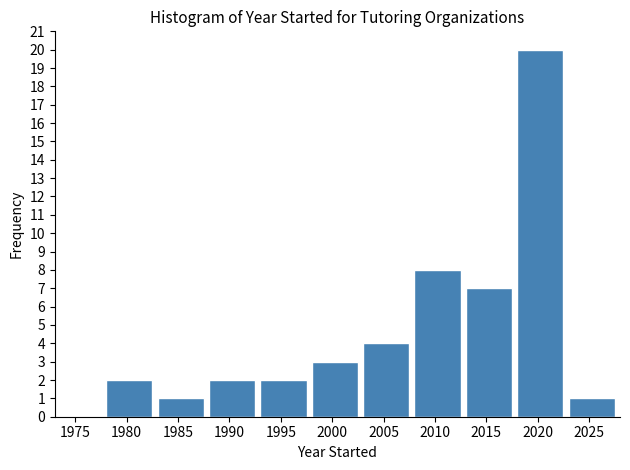

Reading left to right, transcribe this chart: for each bar, give the range it covers on the x-axis and its height. The values are not printed on the chart, so give them approximately, as read against the axis.

1978 to 1983: 2
1983 to 1988: 1
1988 to 1993: 2
1993 to 1998: 2
1998 to 2003: 3
2003 to 2008: 4
2008 to 2013: 8
2013 to 2018: 7
2018 to 2023: 20
2023 to 2028: 1